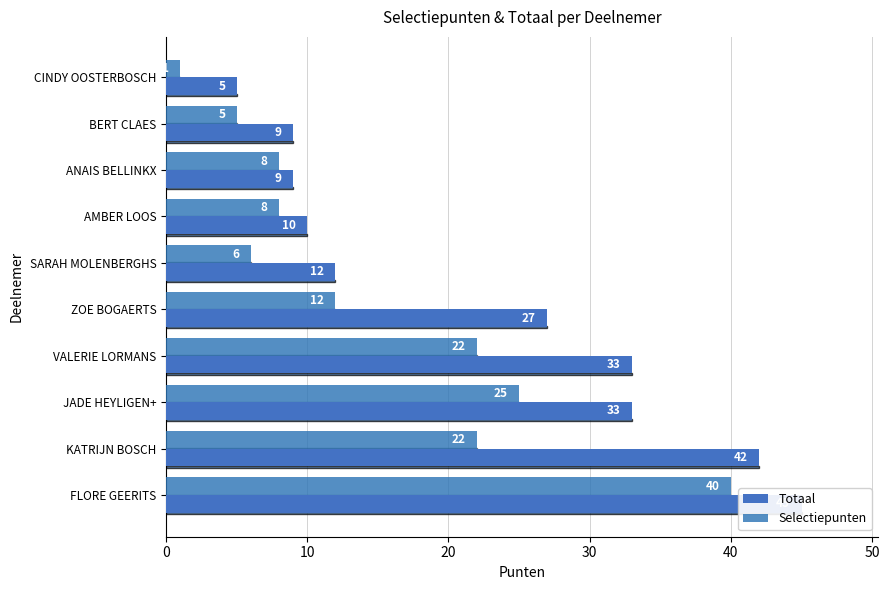

What are all the series names shown in the legend?

Totaal, Selectiepunten